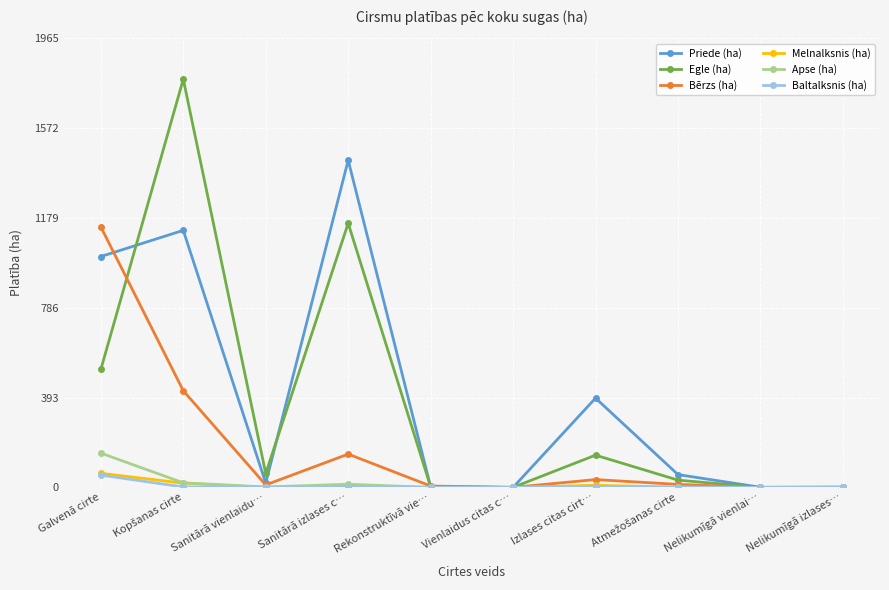

What is the highest value of the Apse (ha) series?

150.0